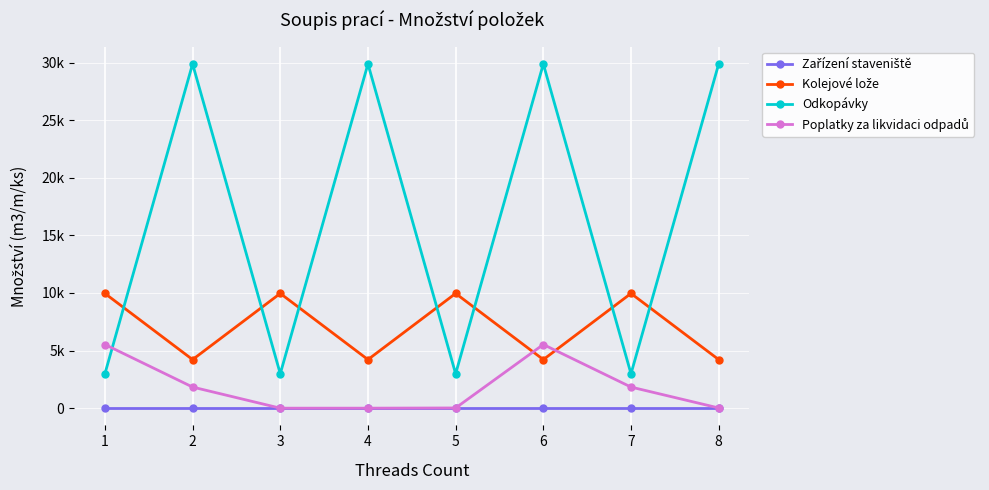

Reading left to right, what are all the values shown in this chart?

Zařízení staveniště: 1.0	1.0	1.0	1.0	1.0	1.0	1.0	1.0
Kolejové lože: 9960.7	4218.6	9960.7	4218.6	9960.7	4218.6	9960.7	4218.6
Odkopávky: 2988.2	29882.1	2988.2	29882.1	2988.2	29882.1	2988.2	29882.1
Poplatky za likvidaci odpadů: 5528.2	1833.4	1.2	2.2	19.7	5528.2	1833.4	19.7